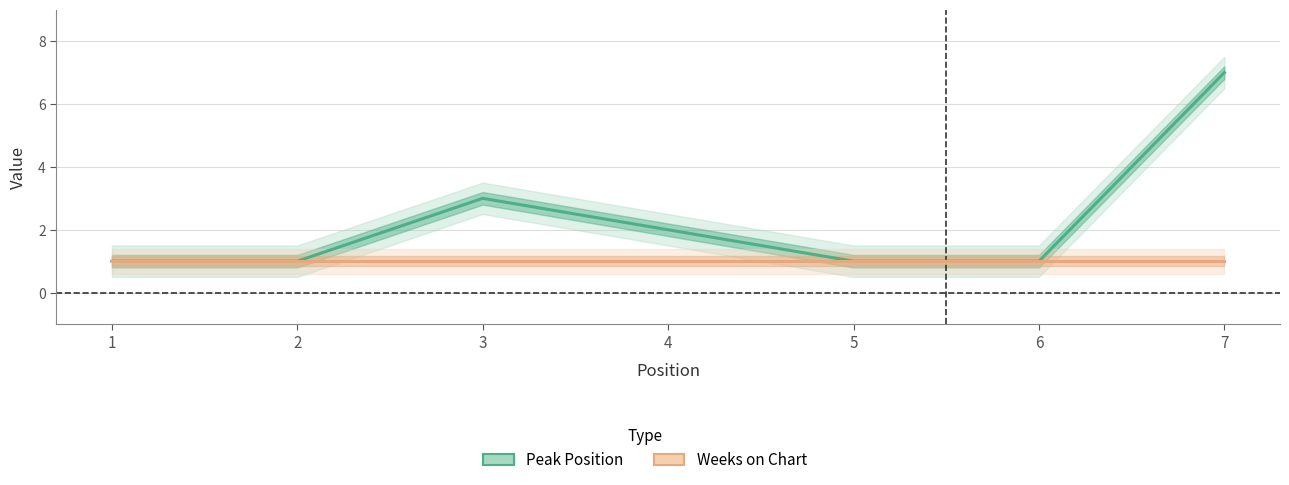

The Peak Position series shows 2 at 2. True or false?

False